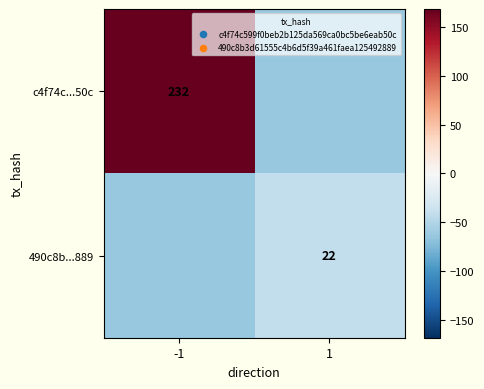

The value of c4f74c...50c at -1 is 232.0. True or false?

True